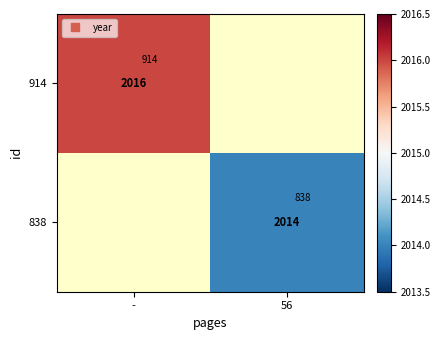

Is it true that 914 equals 2016.0 at -?

True